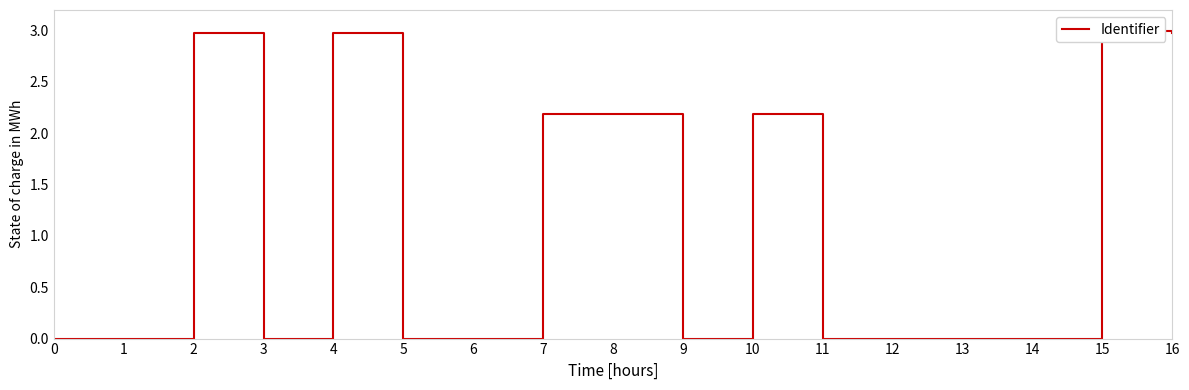

Reading left to right, what are all the values shown in this chart?

0.0	0.0	3.0	0.0	3.0	0.0	0.0	2.2	2.2	0.0	2.2	0.0	0.0	0.0	0.0	3.0	3.0